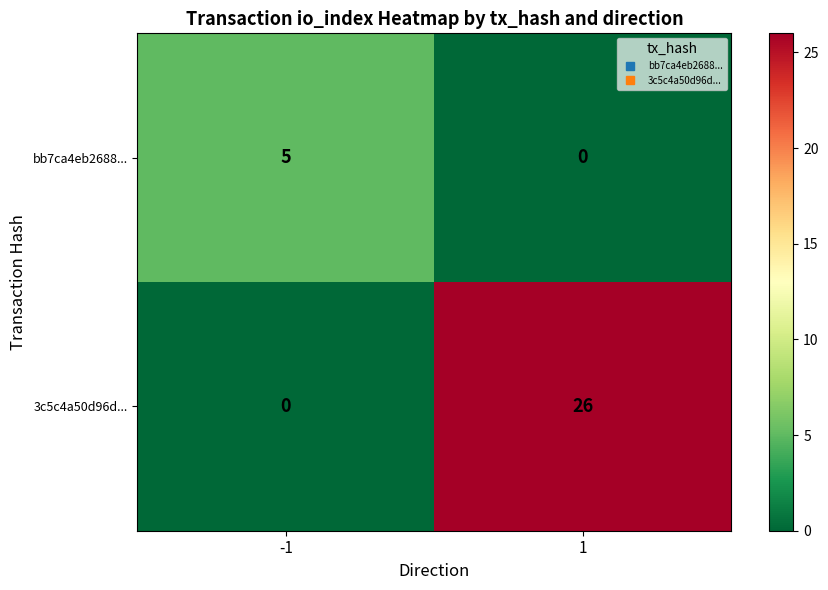

What is the sum of the bb7ca4eb2688... values at 1 and -1?

5